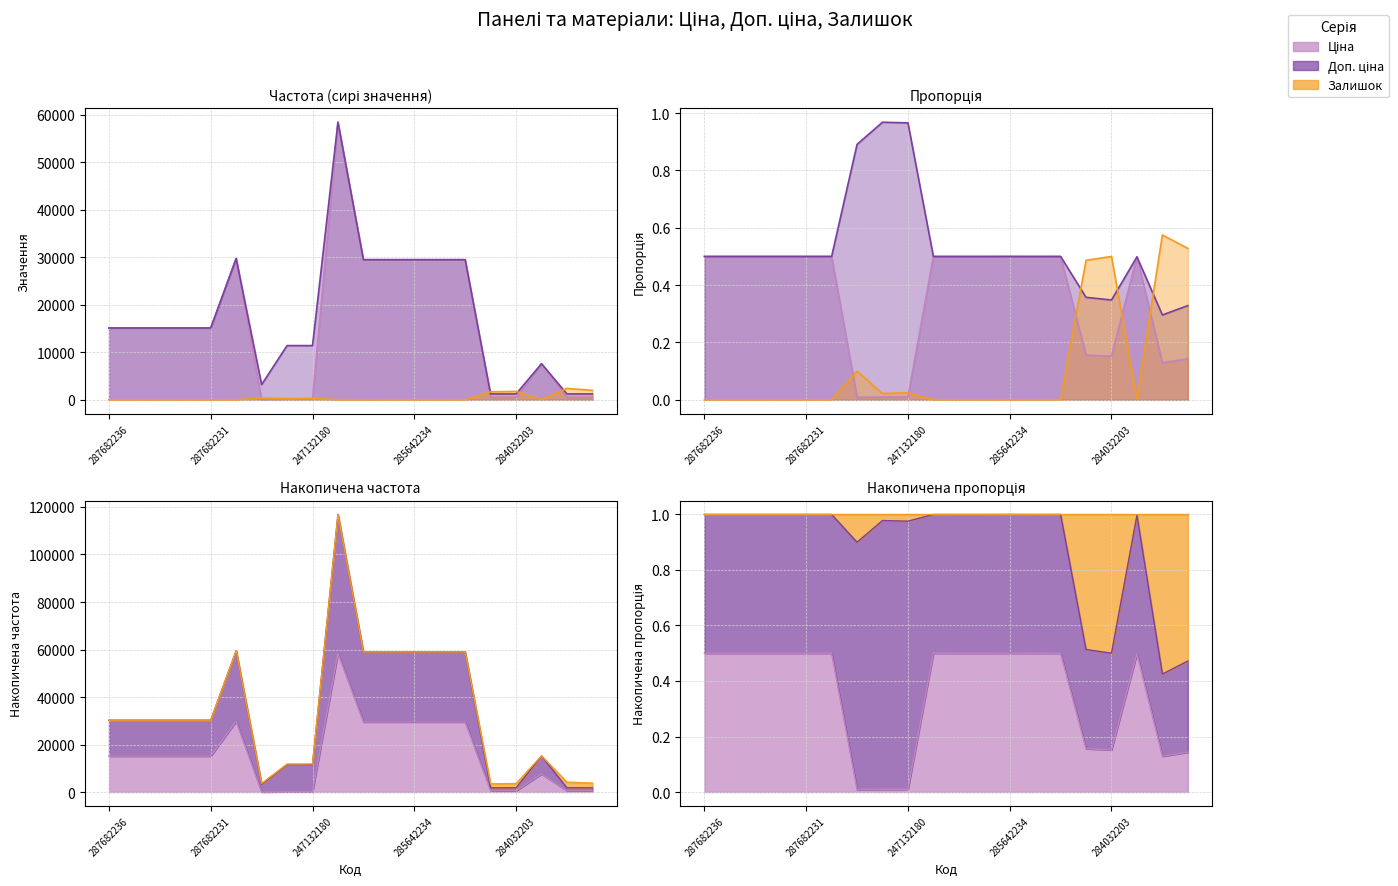

Which label corresponds to the smallest value in the chart?

287682236